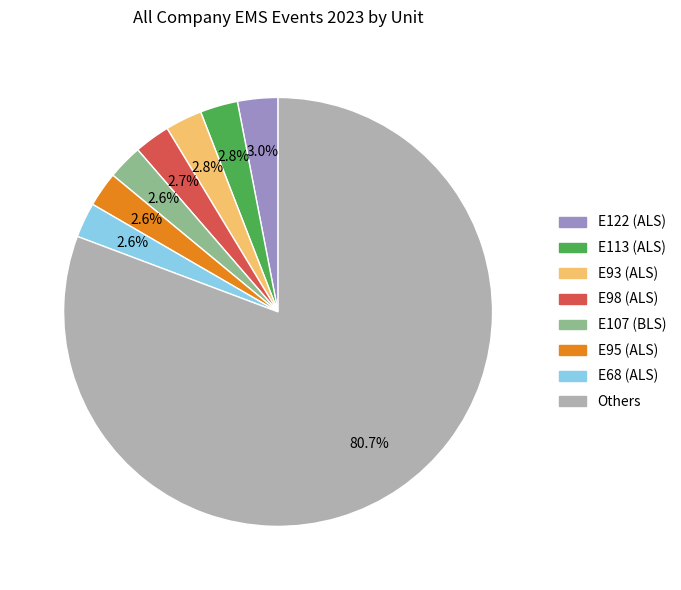

Does any single category account for the majority?

Yes